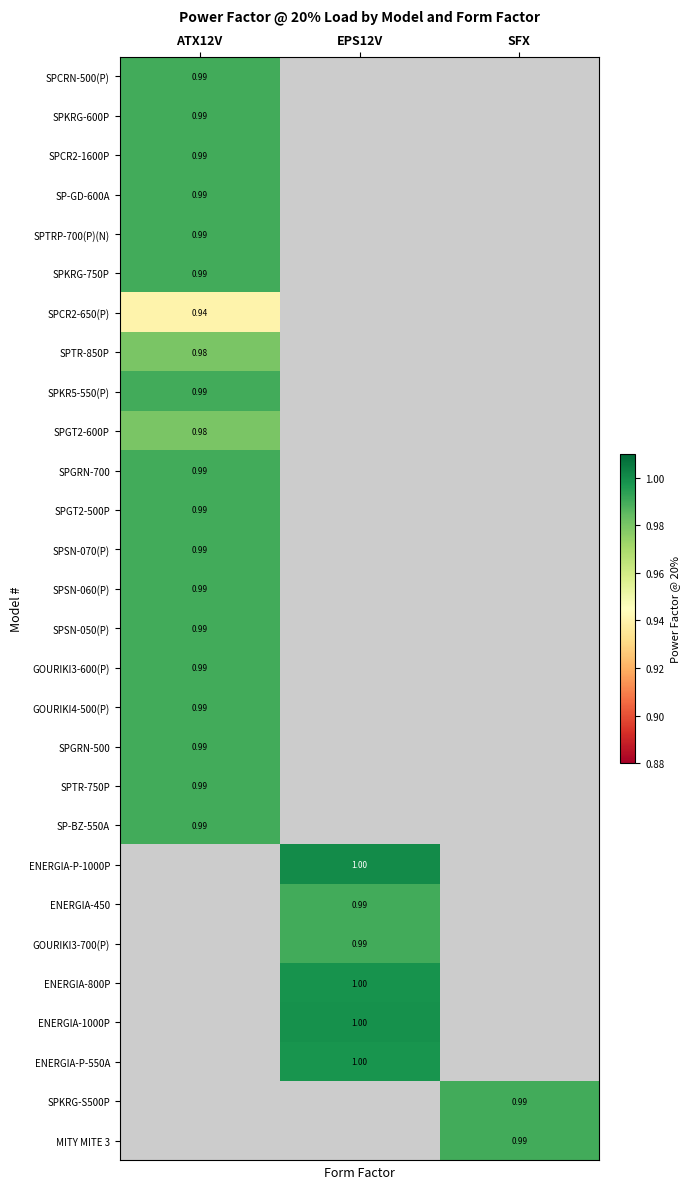

Which has a higher value, ATX12V or SFX?

SFX